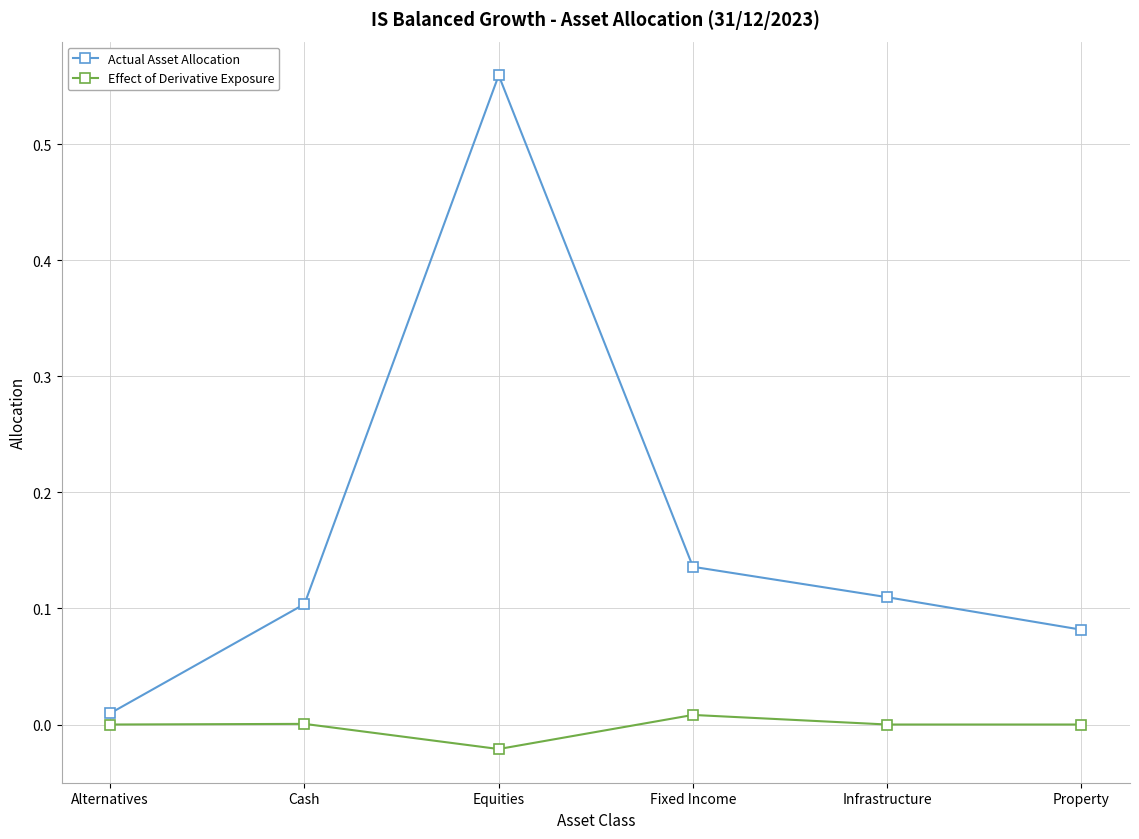

How many series are shown in this chart?

2